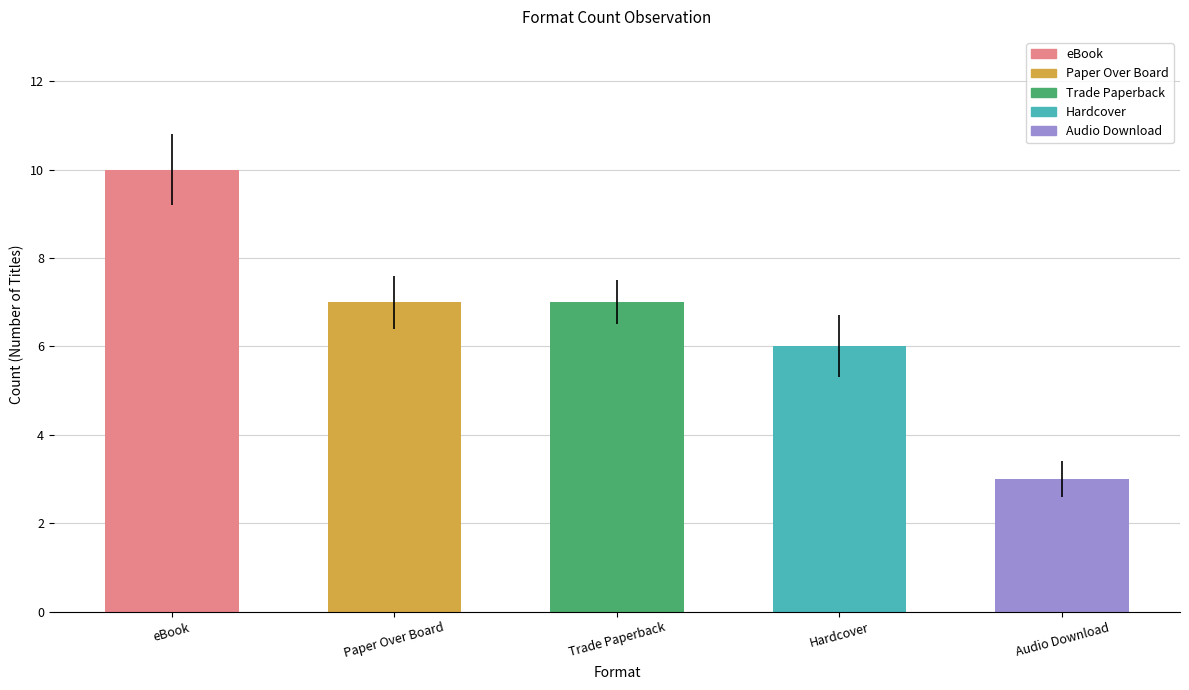

The chart shows a value of 10 at eBook. True or false?

True